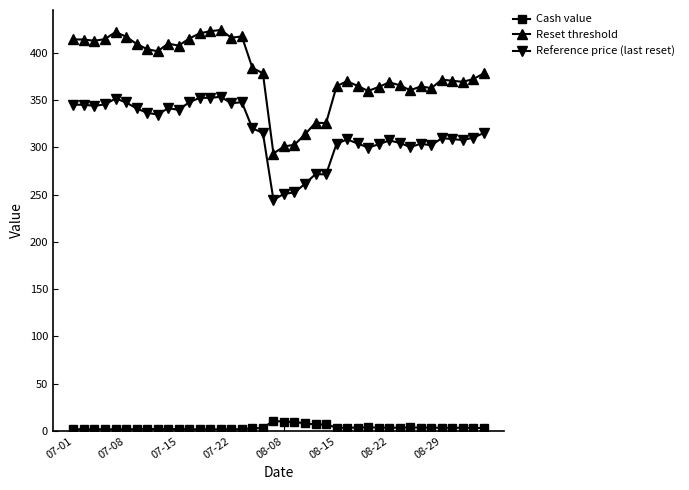

What is the value of the Reference price (last reset) point at the 21st from the left?

250.9